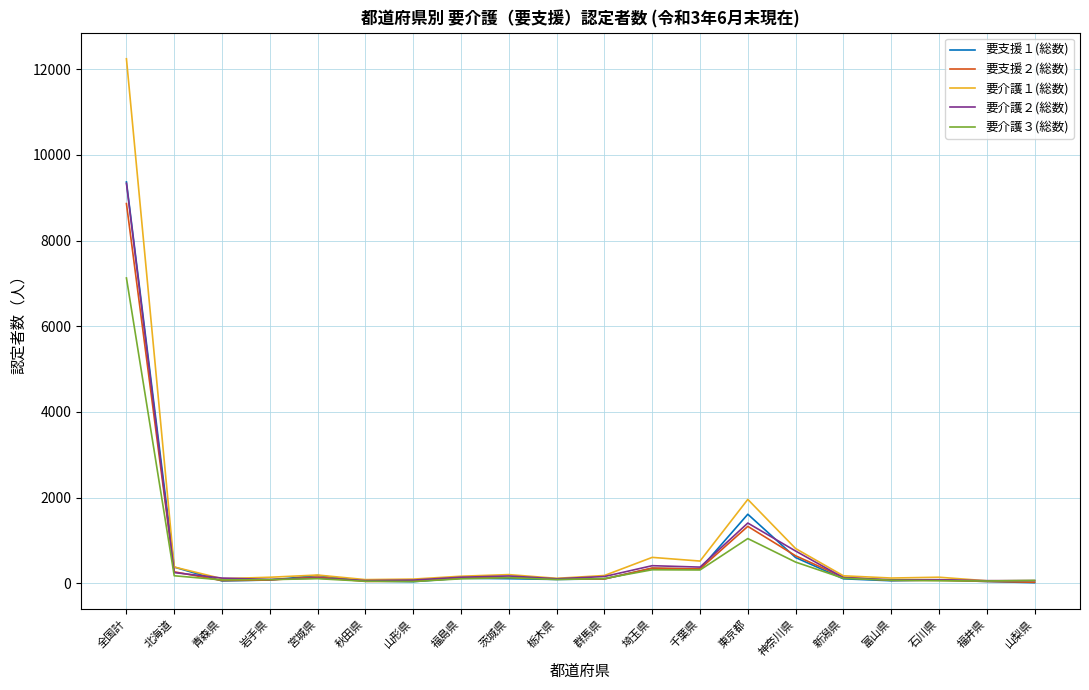

What are all the series names shown in the legend?

要支援１(総数), 要支援２(総数), 要介護１(総数), 要介護２(総数), 要介護３(総数)